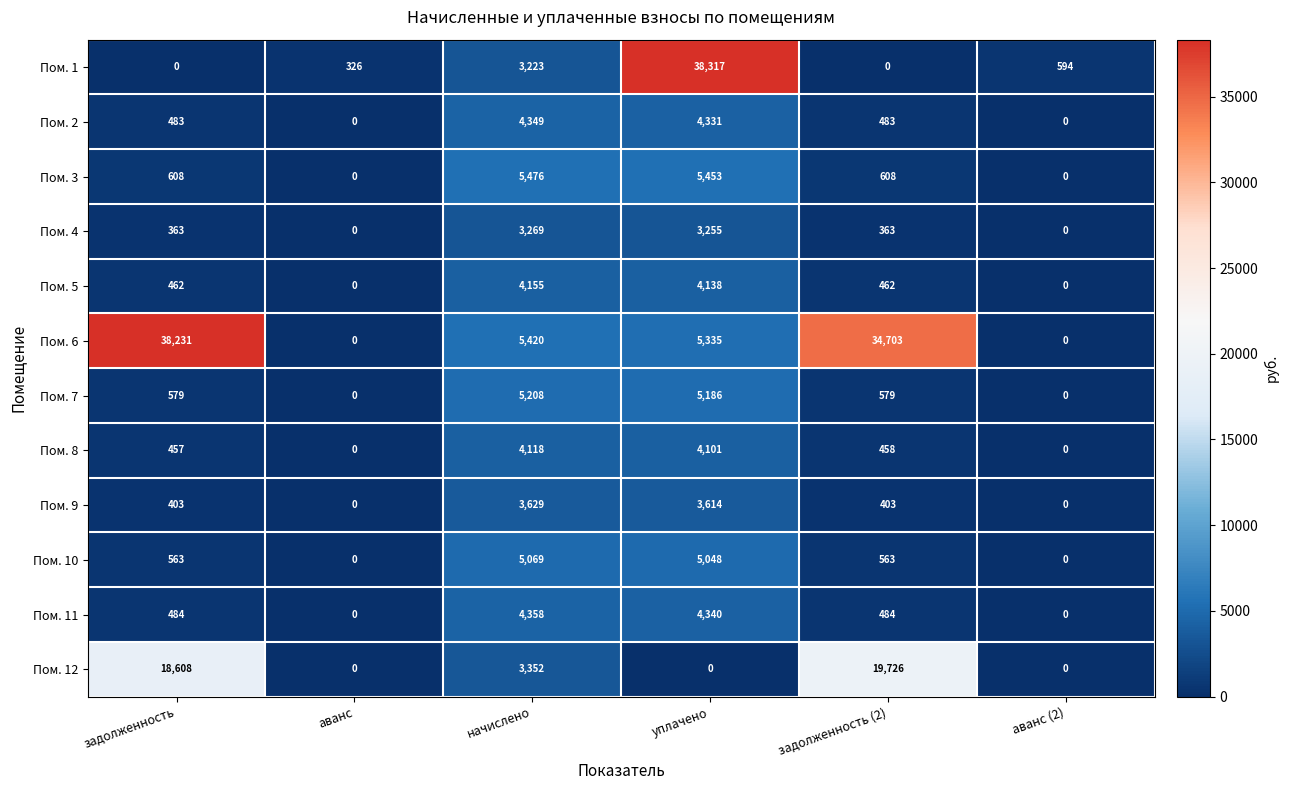

List the series in order of their peak value, highest first.

Пом. 1, Пом. 6, Пом. 12, Пом. 3, Пом. 7, Пом. 10, Пом. 11, Пом. 2, Пом. 5, Пом. 8, Пом. 9, Пом. 4